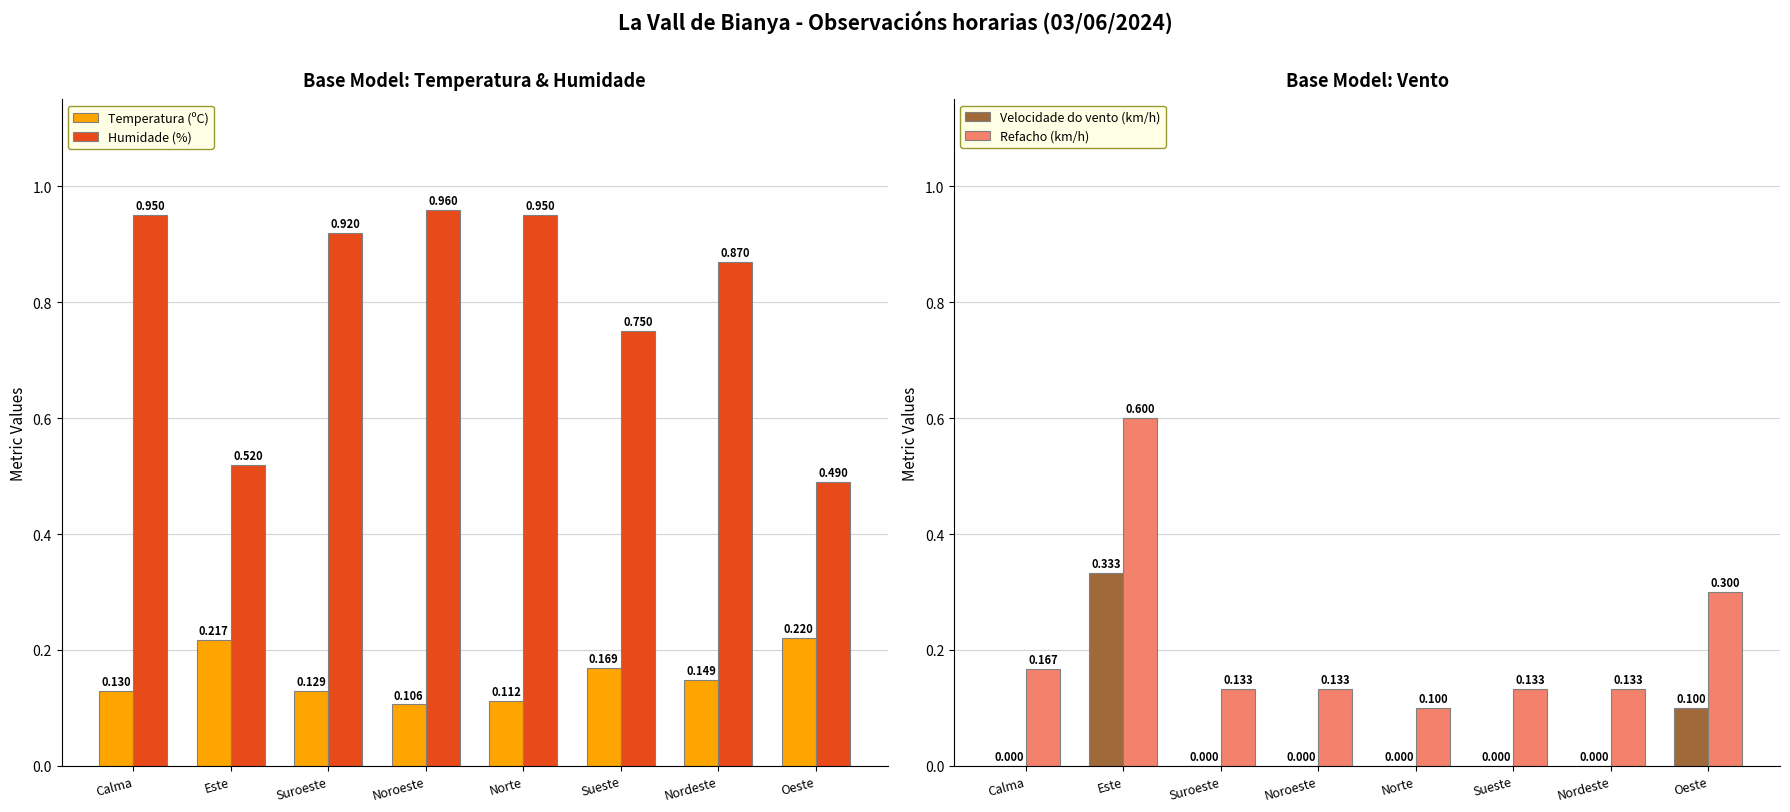

Which series has the largest range (max minus min)?

Refacho (km/h)